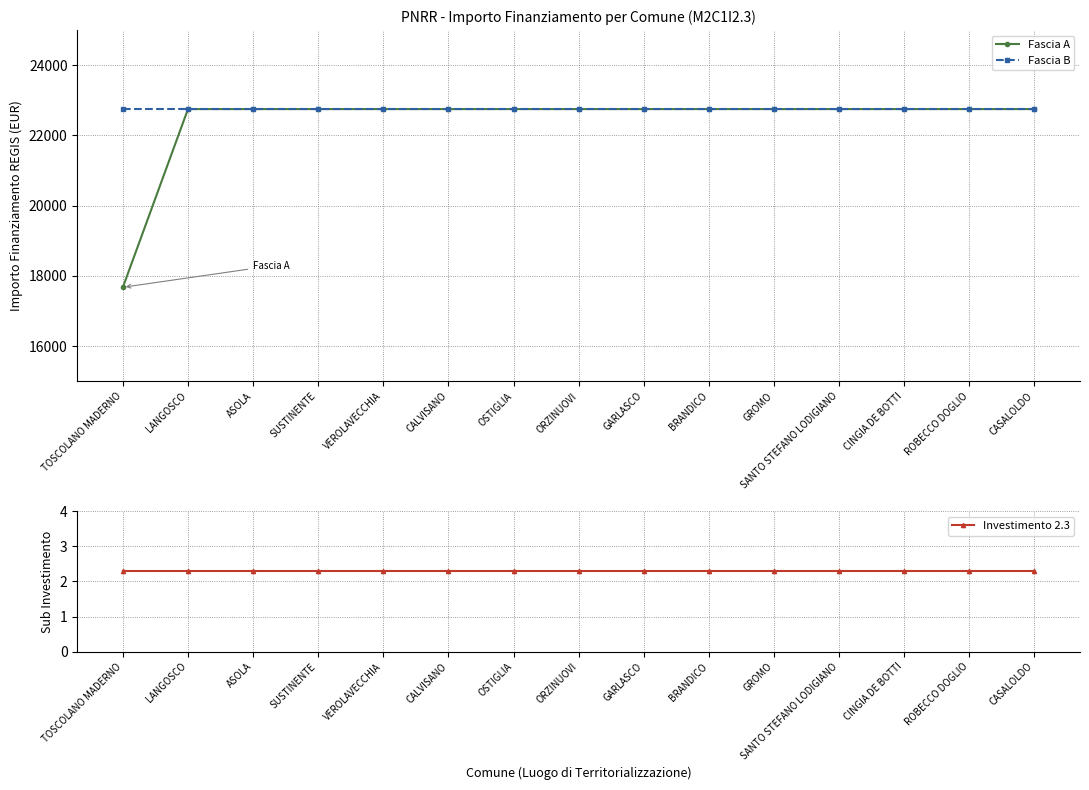

Which series has the largest range (max minus min)?

Fascia A